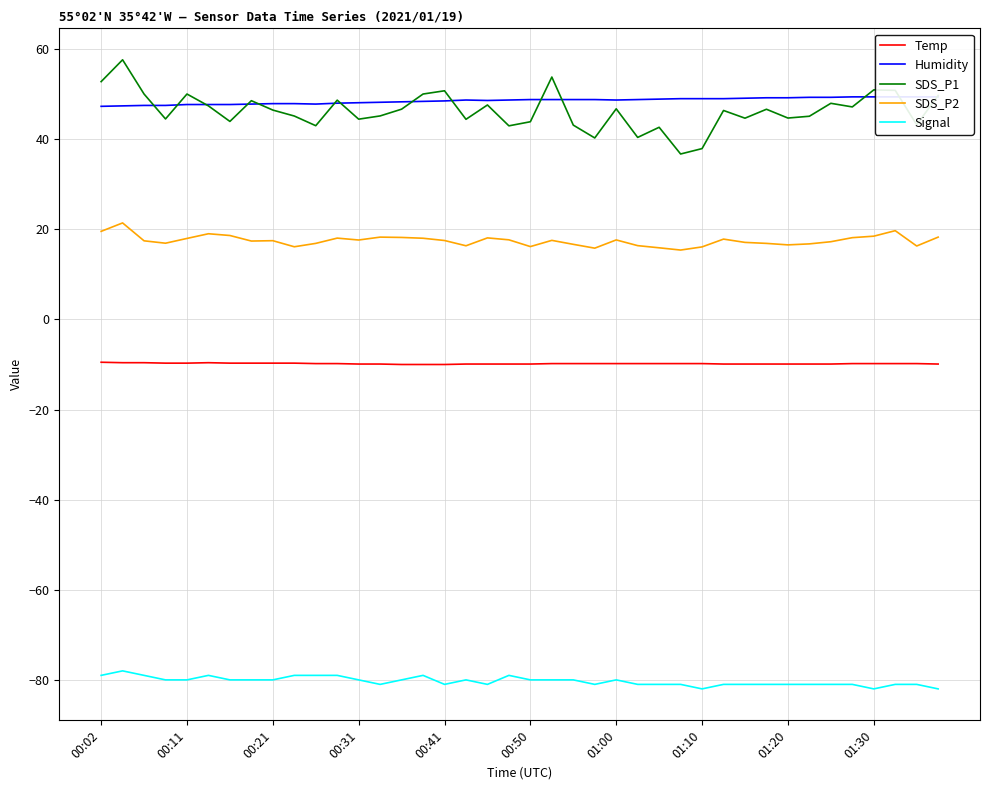

True or false: Signal and Temp intersect in this chart.

False